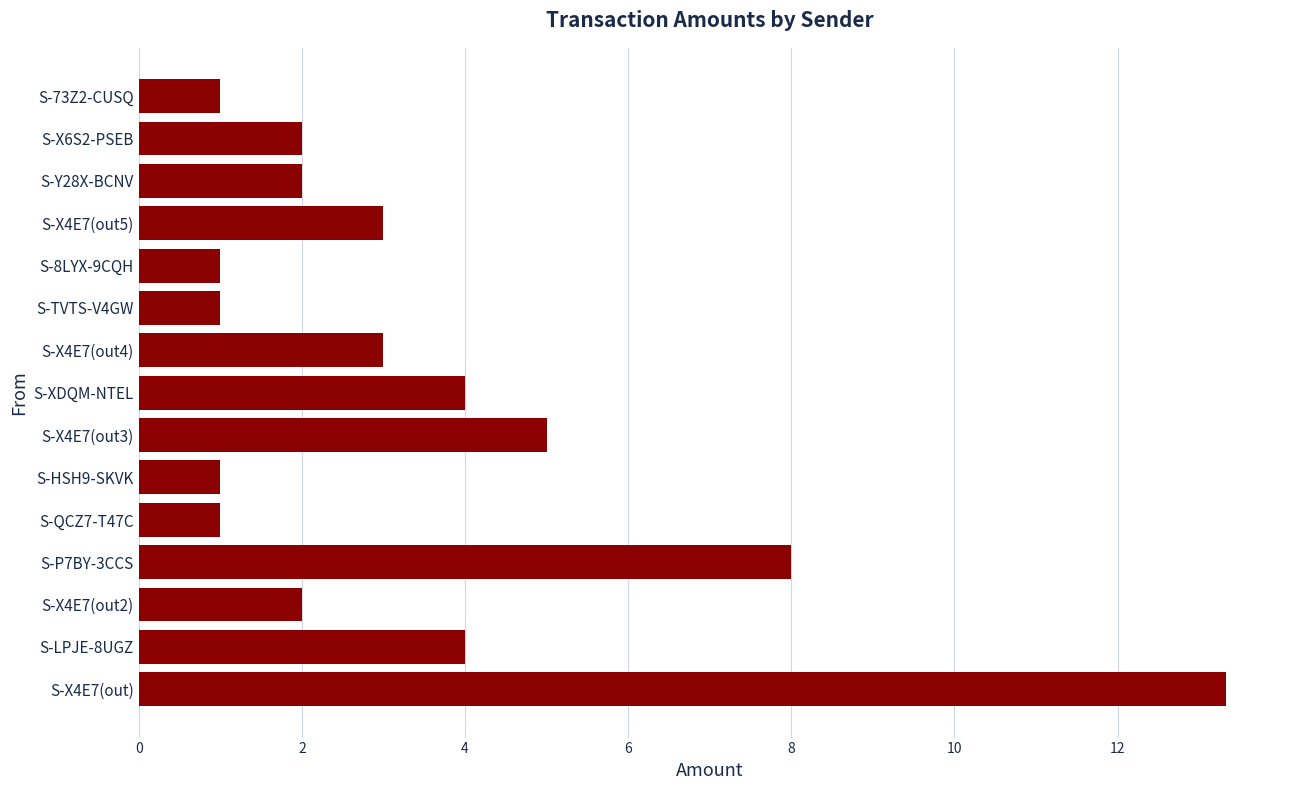

The chart shows a value of 4.0 at S-XDQM-NTEL. True or false?

True